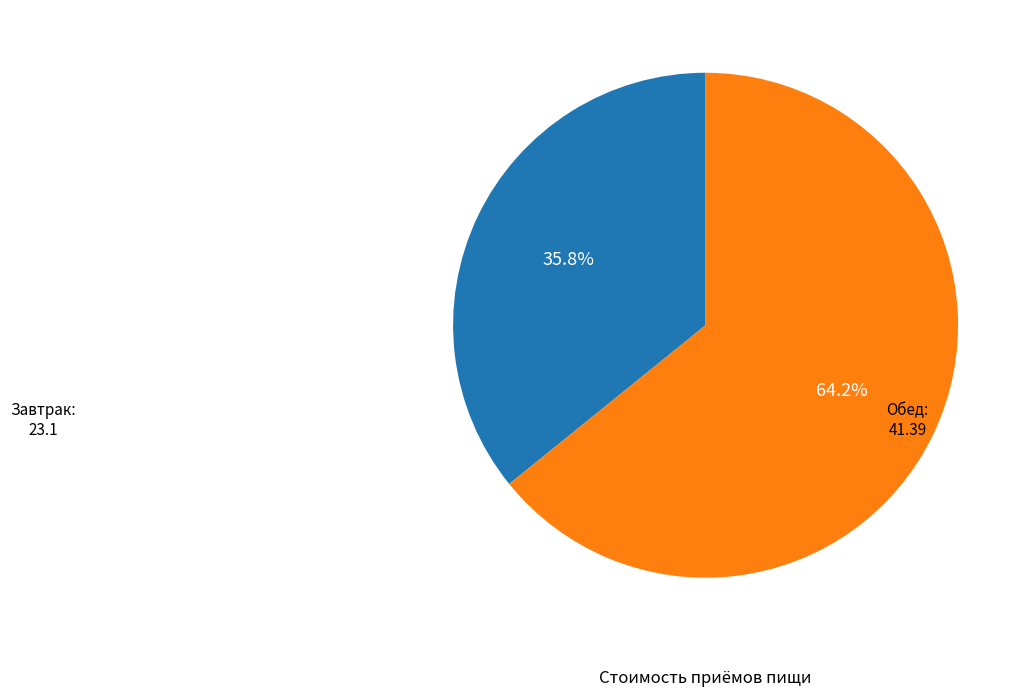

Does any single category account for the majority?

Yes